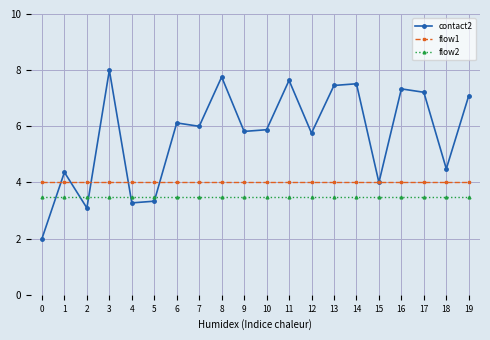

True or false: flow1 and flow2 cross at least once.

False